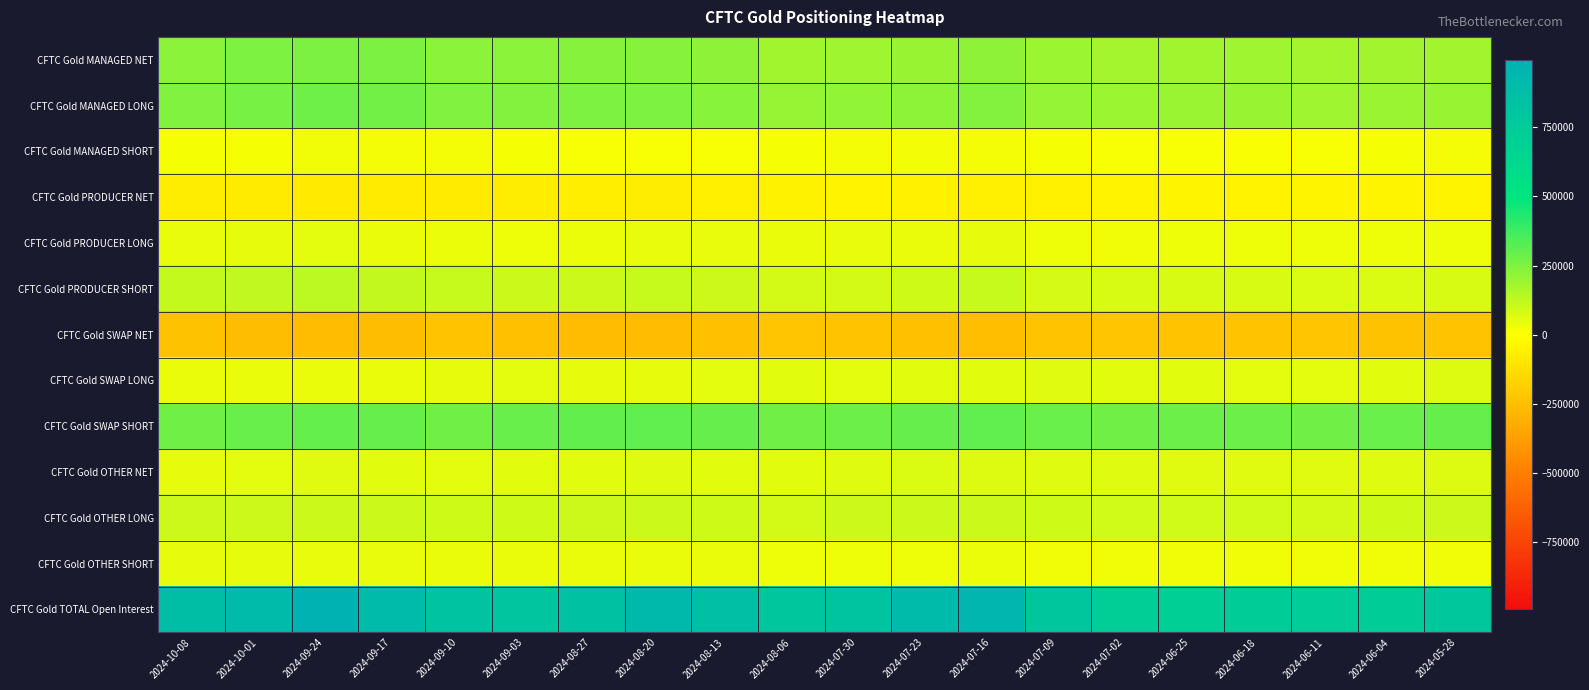

Which label corresponds to the smallest value in the chart?

2024-09-24